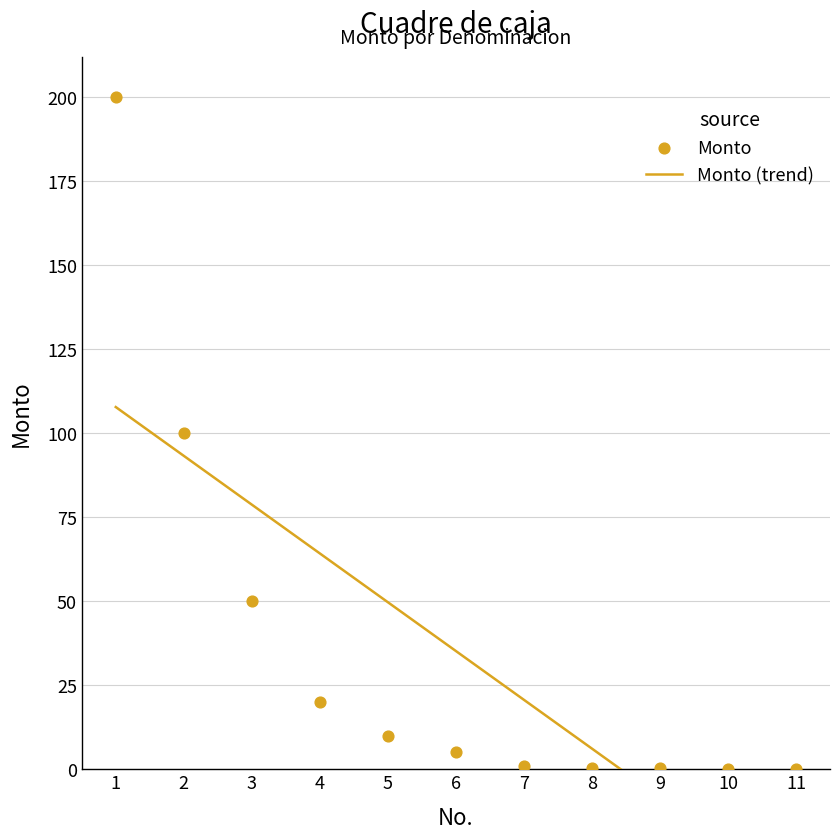

What is the change in value from 1 to 5?

-190.0